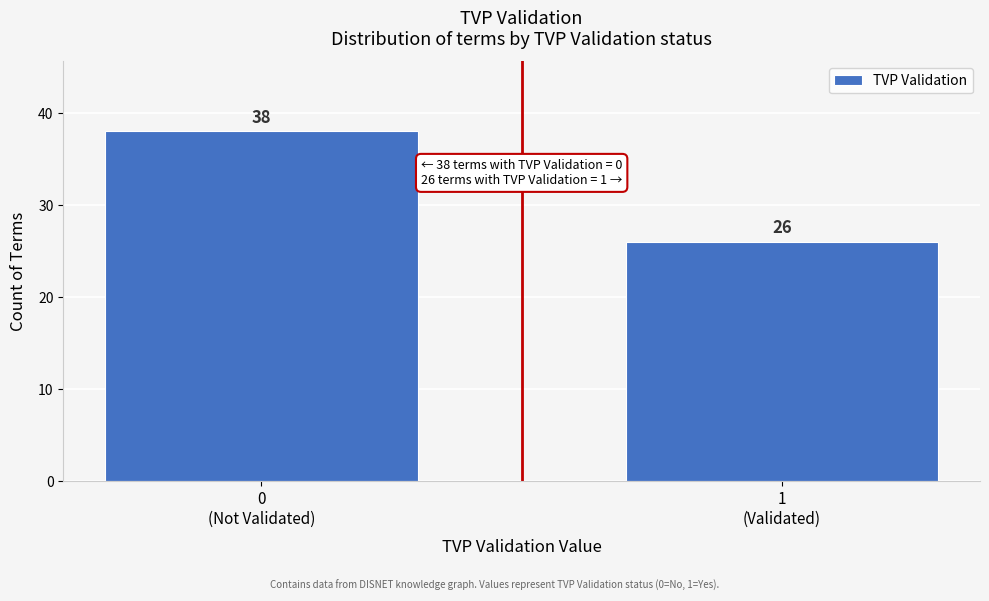

Reading left to right, list all the values displayed in this chart.

38	26